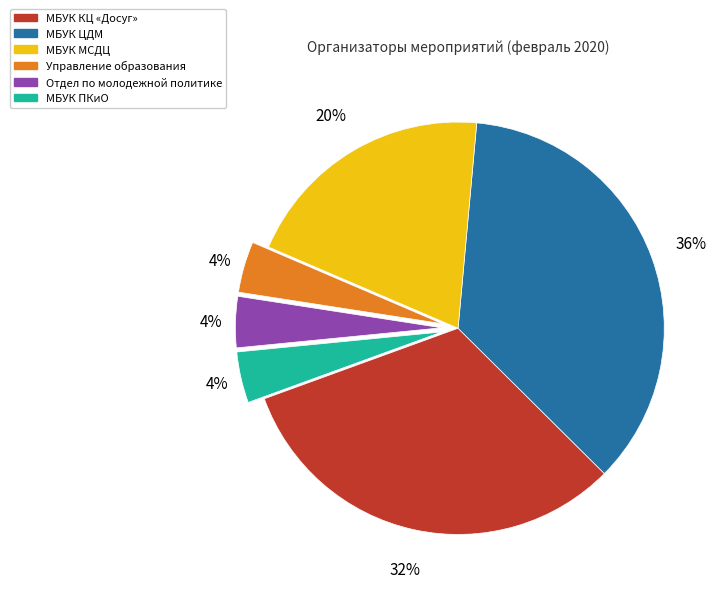

To the nearest percent, what portion does МБУК МСДЦ represent?

20%